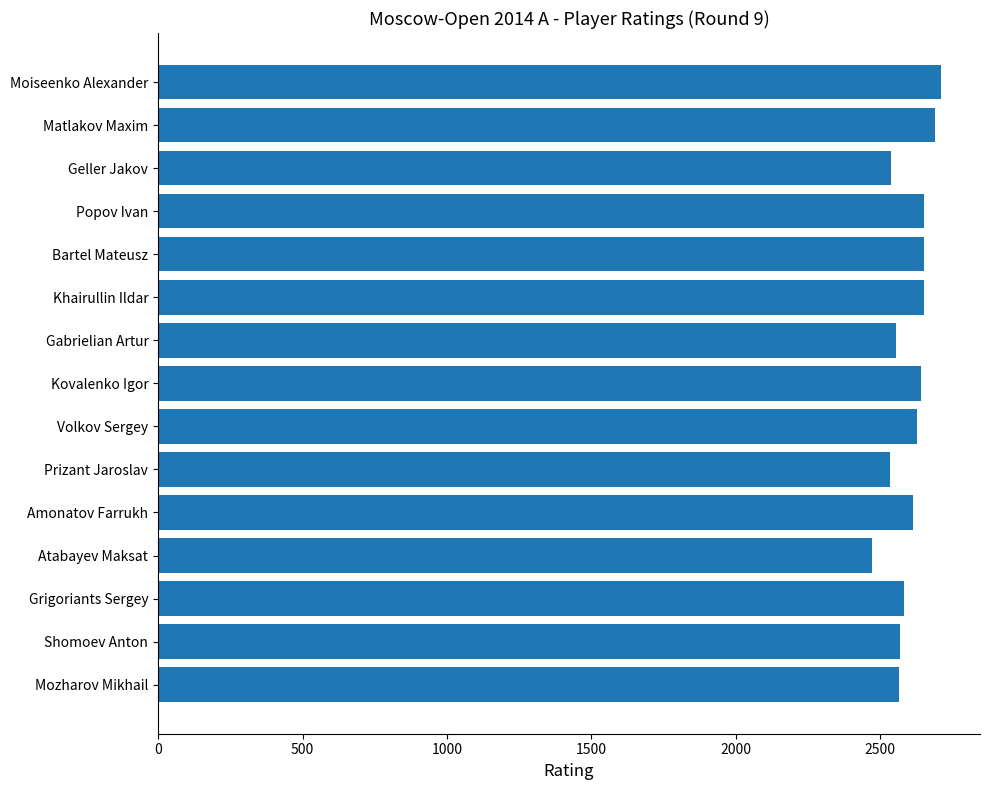

What is the ratio of the value at Amonatov Farrukh to the value at Shomoev Anton?

1.0